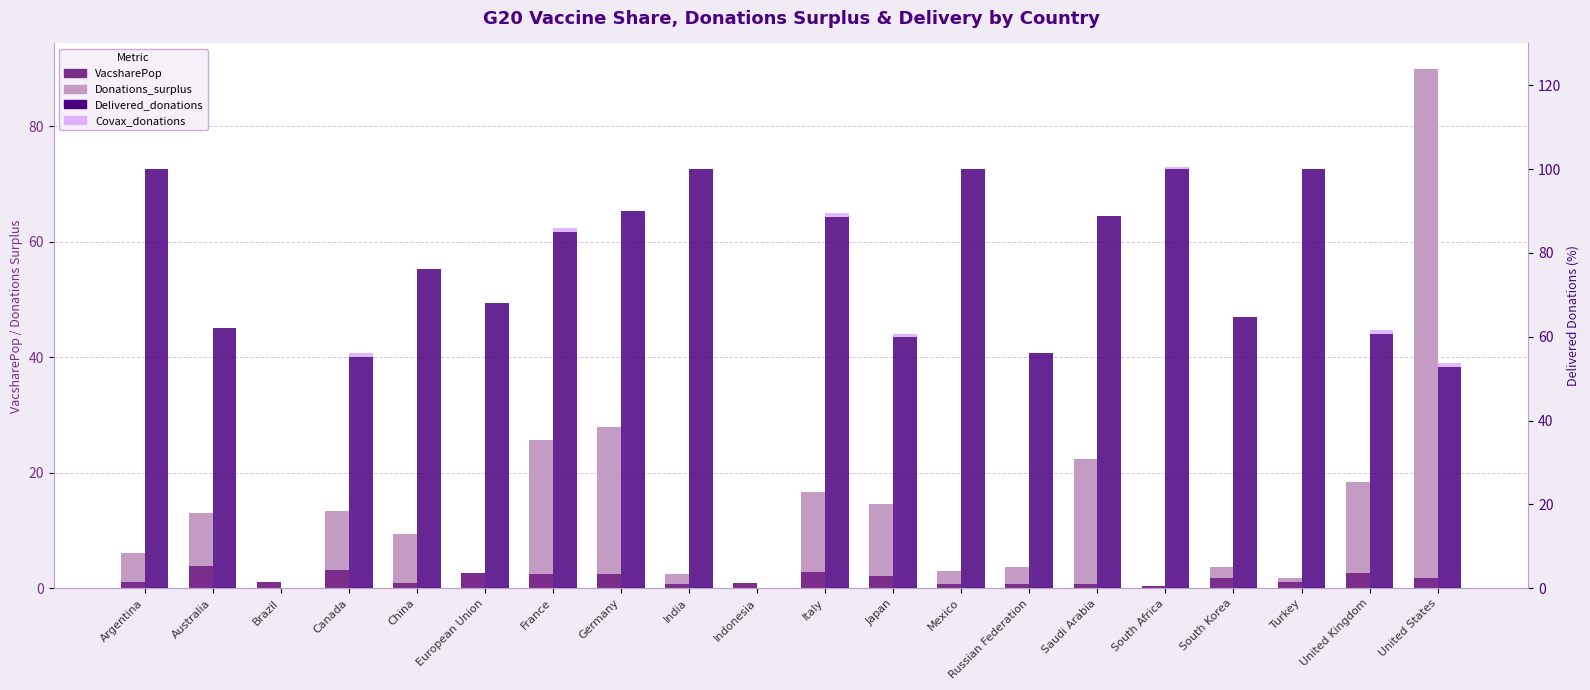

Which series has the largest total across all categories?

Delivered_donations